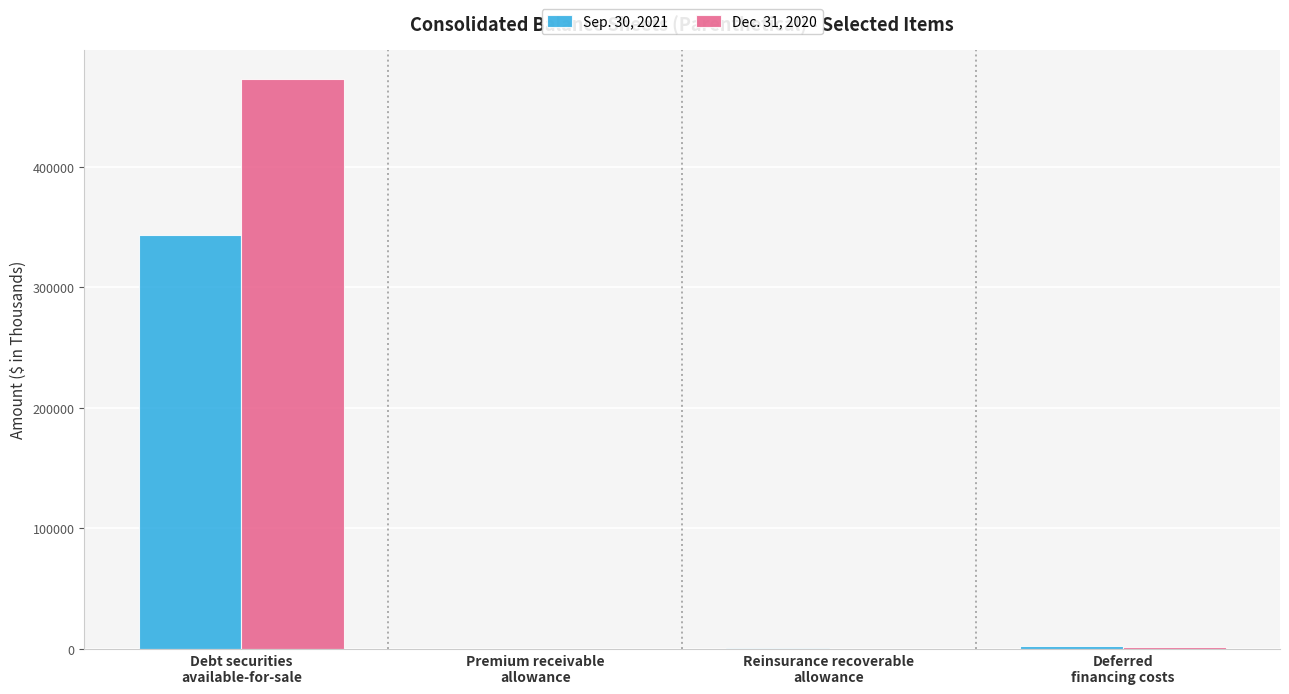

How many data points does each series have?

4